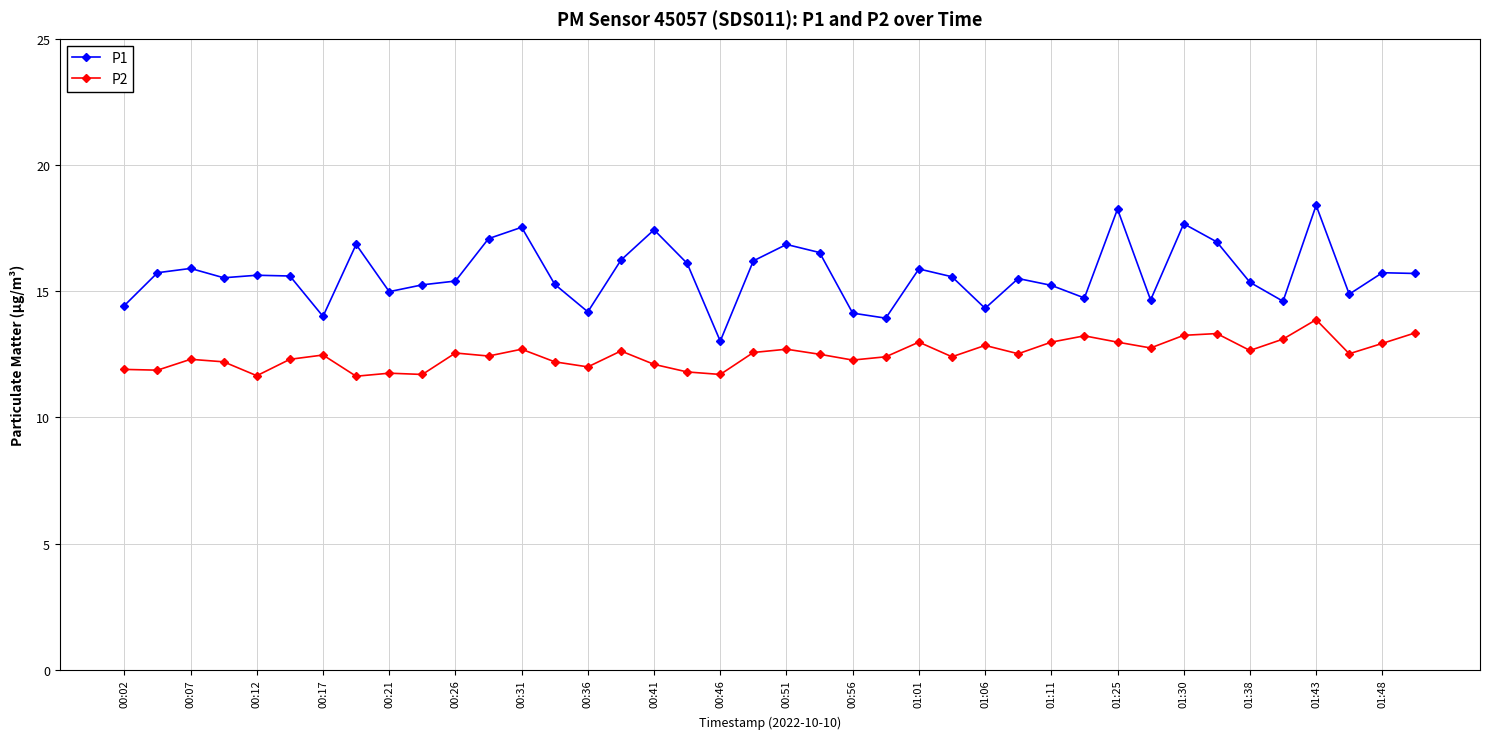

What is the difference between the maximum and minimum values in the P2 series?

2.2